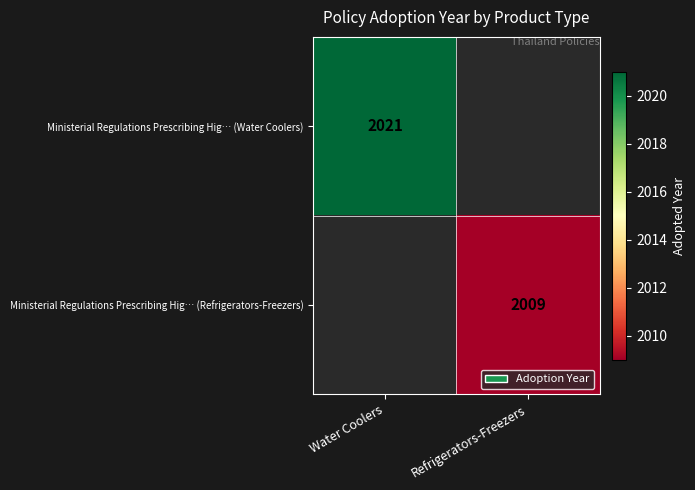

True or false: Ministerial Regulations Prescribing Hig… (Refrigerators-Freezers) has a value of 2009 at Refrigerators-Freezers.

True